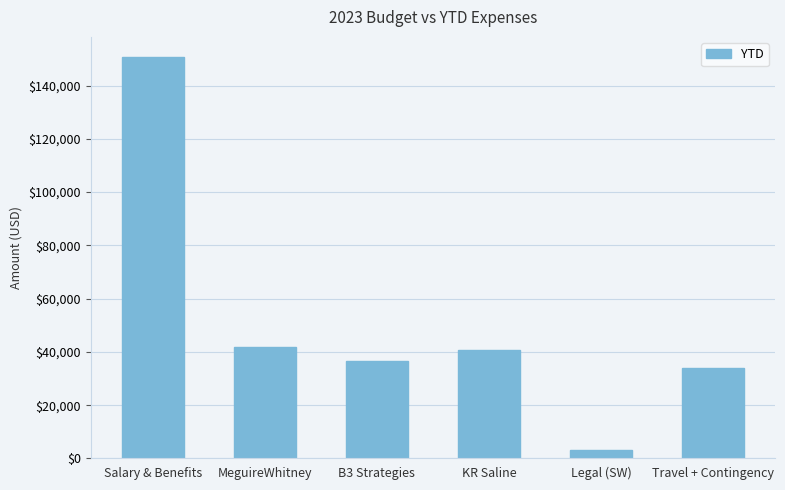

What is the sum of all values?

307403.4